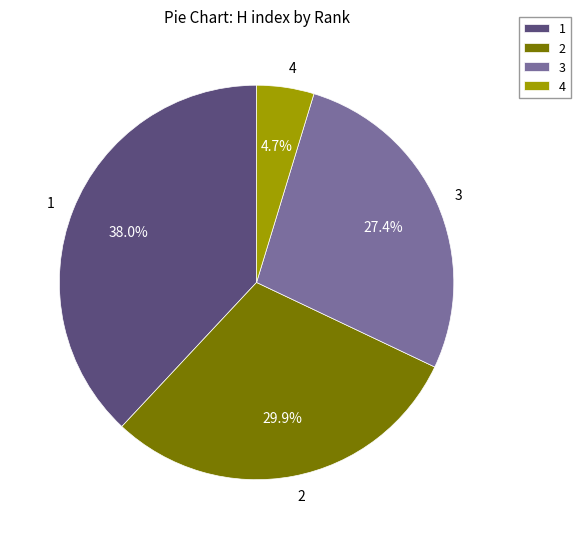

True or false: 2 accounts for 36% of the total.

False